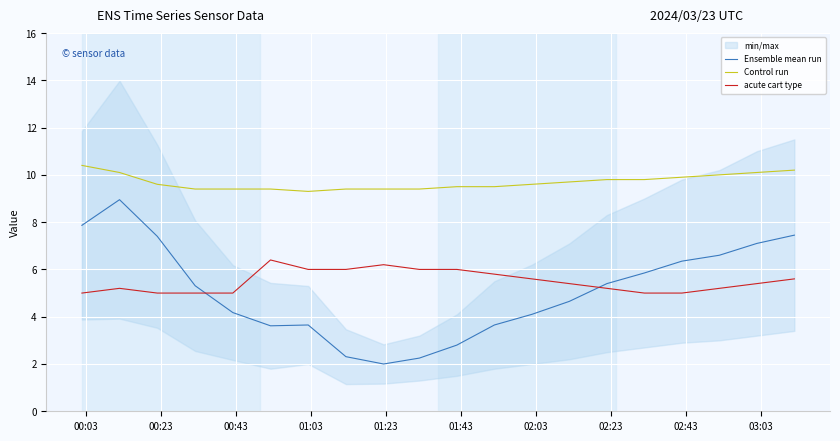

What is the minimum value for Control run?

9.3